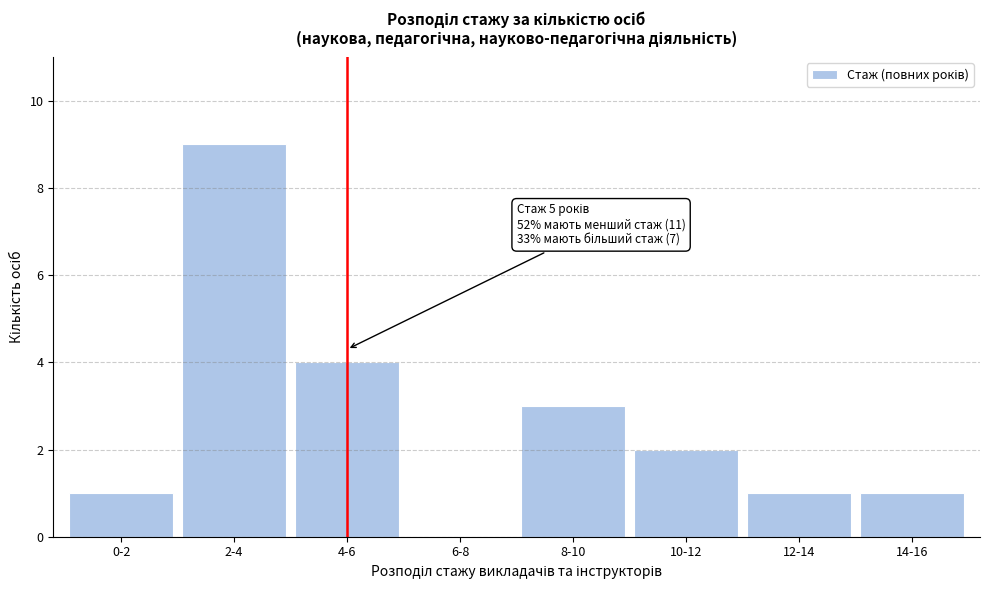

Reading left to right, list all the values displayed in this chart.

0-2=1	2-4=9	4-6=4	6-8=0	8-10=3	10-12=2	12-14=1	14-16=1